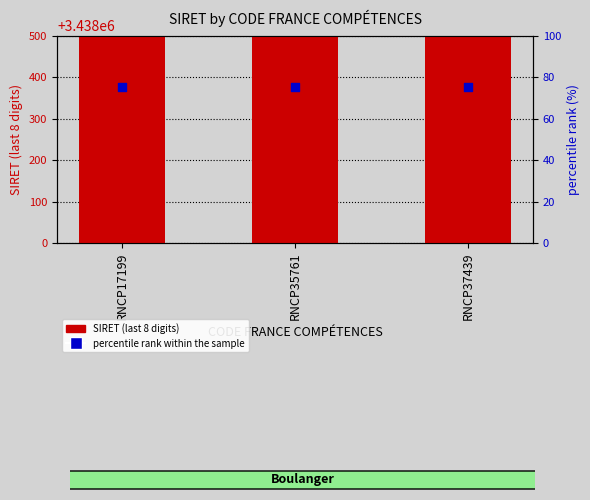

At how many categories does at least one series exceed 8395014?

3